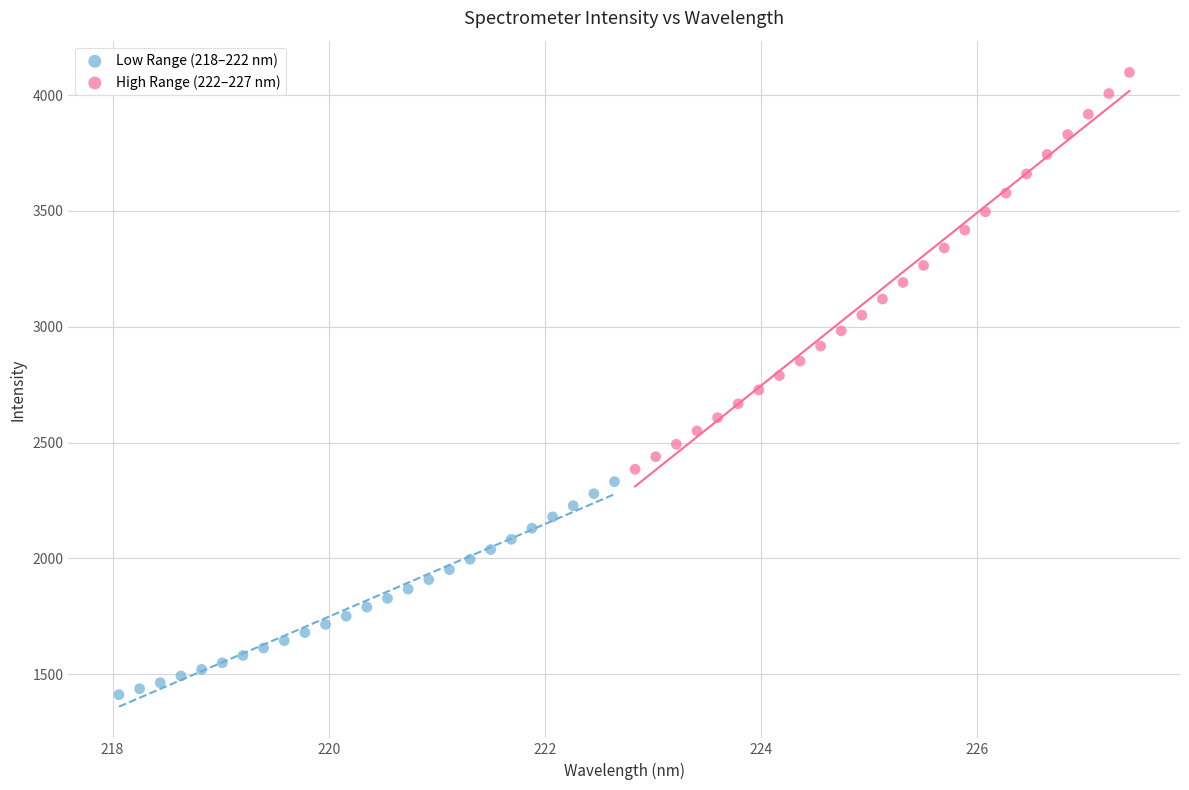

Which series reaches the minimum Y coordinate?

Low Range (218–222 nm)